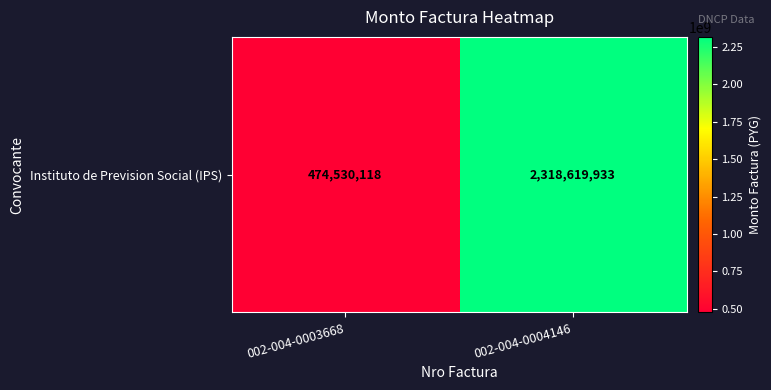

Approximately how many times larger is the value at 002-004-0003668 compared to 002-004-0004146?

0.2